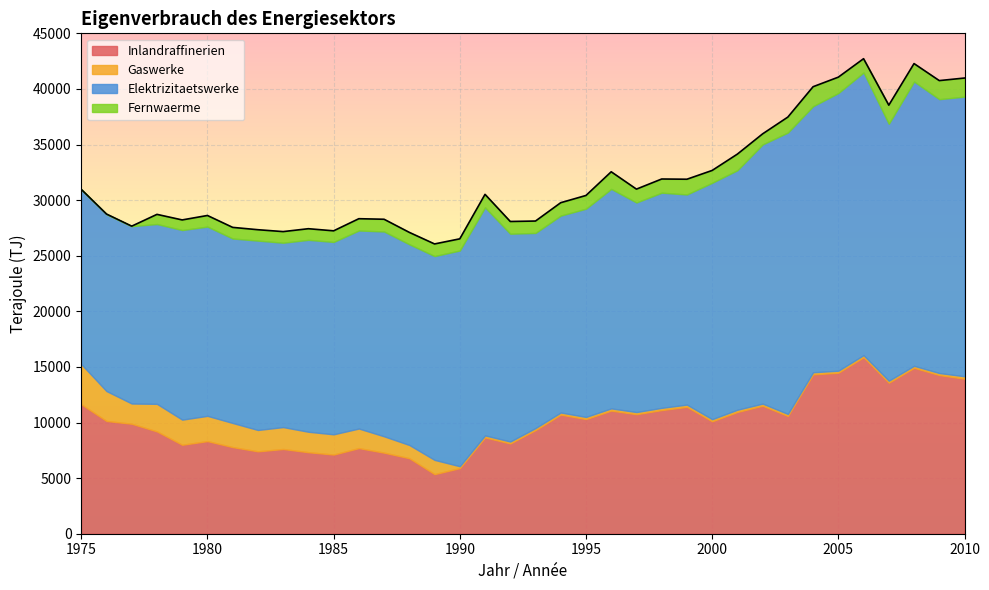

True or false: Inlandraffinerien and Elektrizitaetswerke intersect in this chart.

False